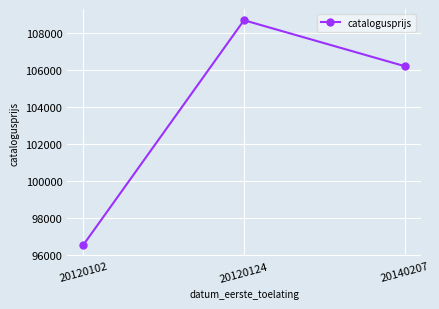

Does the chart display data point markers on the line(s)?

Yes